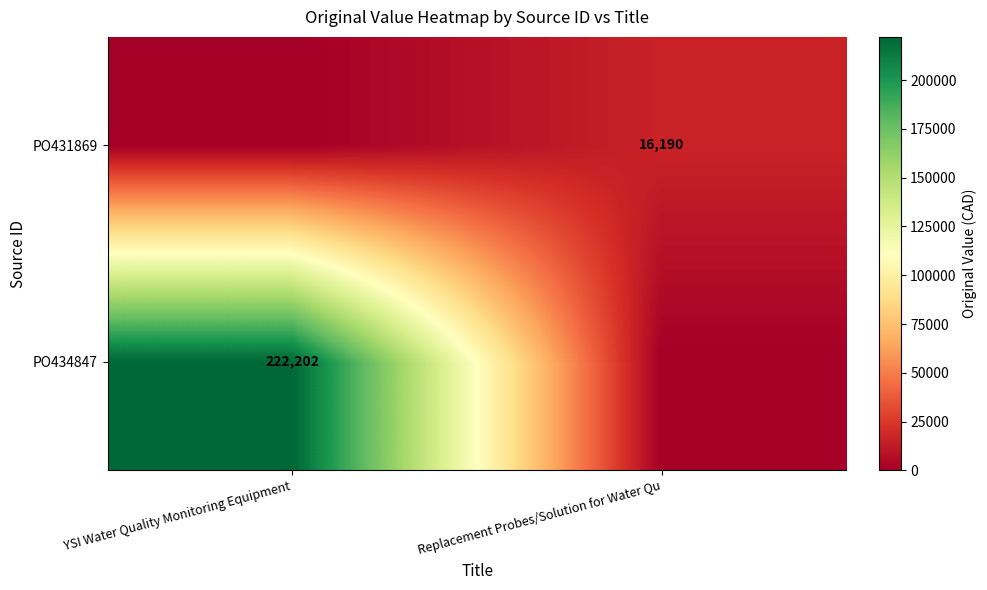

Is it true that PO434847 equals 142510 at YSI Water Quality Monitoring Equipment?

False